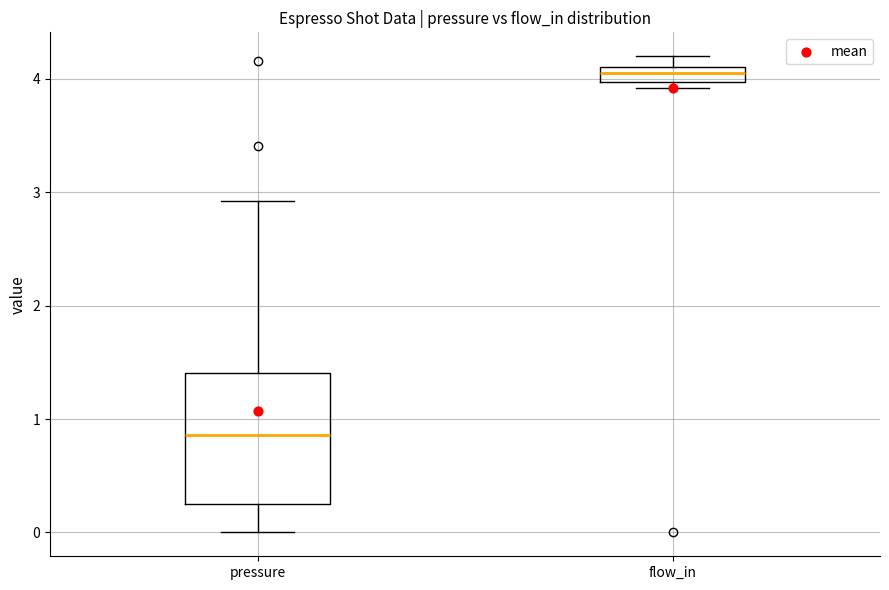

Where is the upper edge of the box for pressure on the y-axis? The values are not printed on the chart, so give them approximately, as read against the axis.

1.4